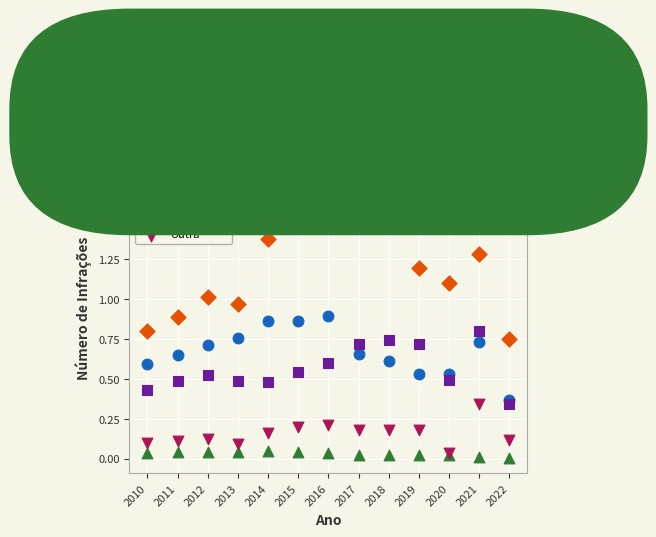

Across all series, what Y value is closest to 947278?

969897